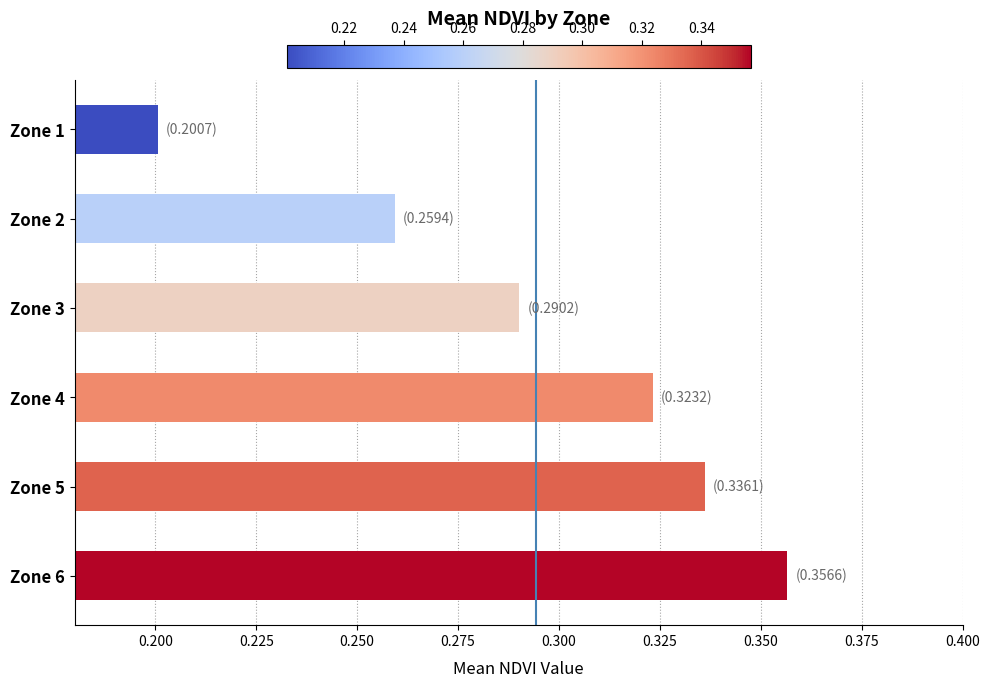

Where is the data nearest to the value 0?

Zone 1